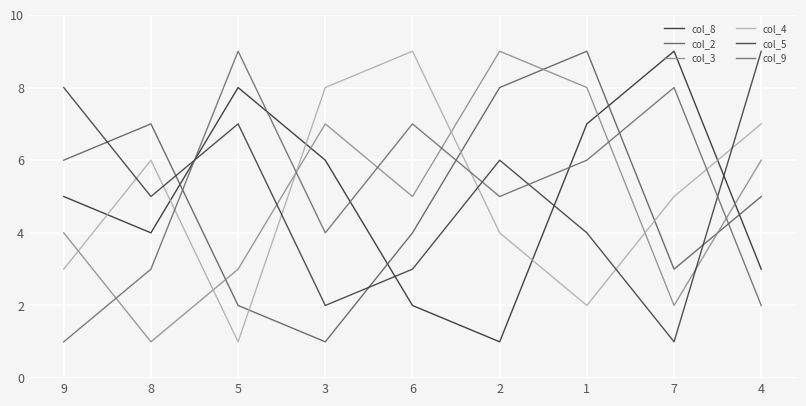

List the labels in order of col_8 value, smallest first.

2, 6, 4, 8, 9, 3, 1, 5, 7